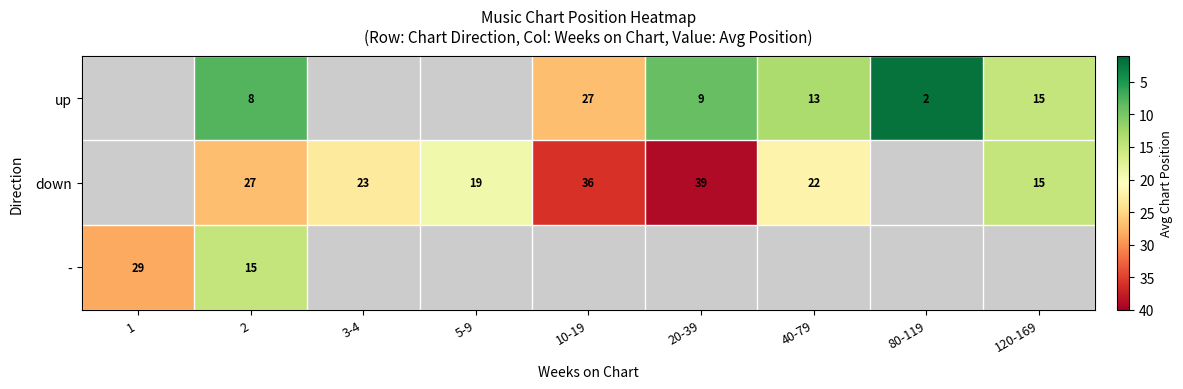

What is the sum of the down values at 10-19 and 40-79?

58